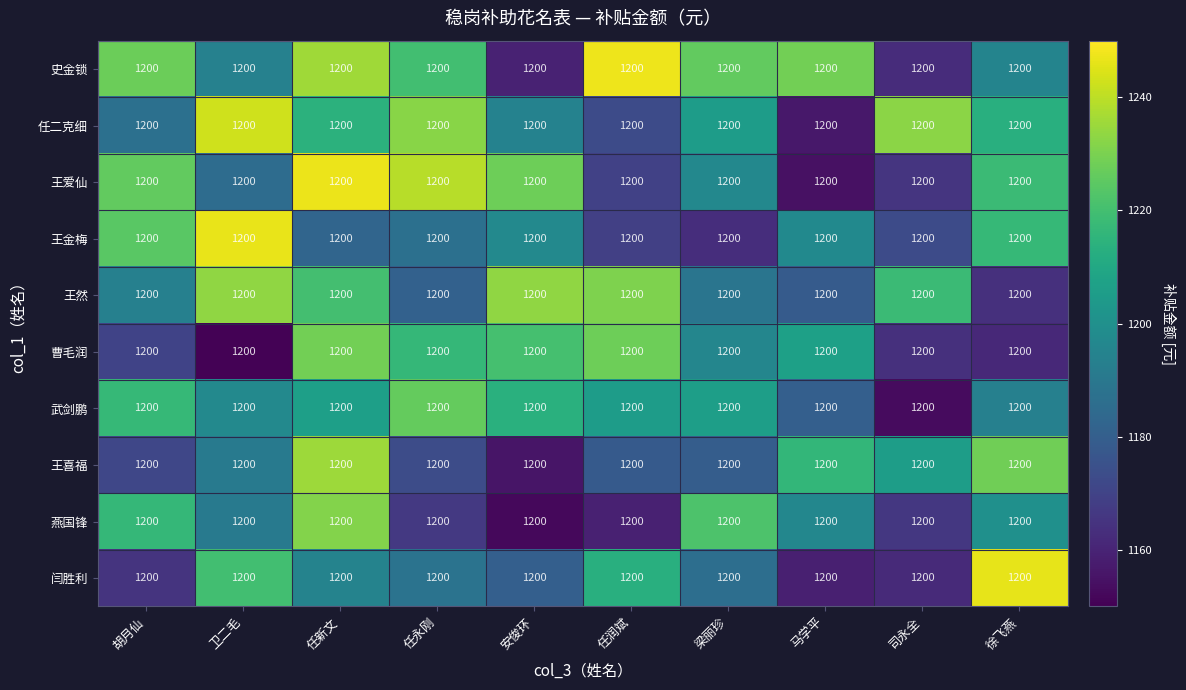

What value does the 曹毛润 series have at 卫二毛?

1150.7